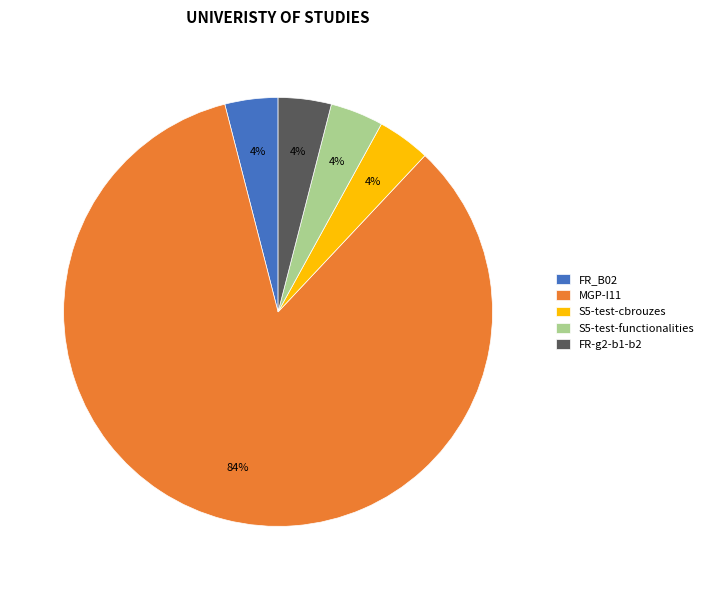

Which slice is the largest?

MGP-I11